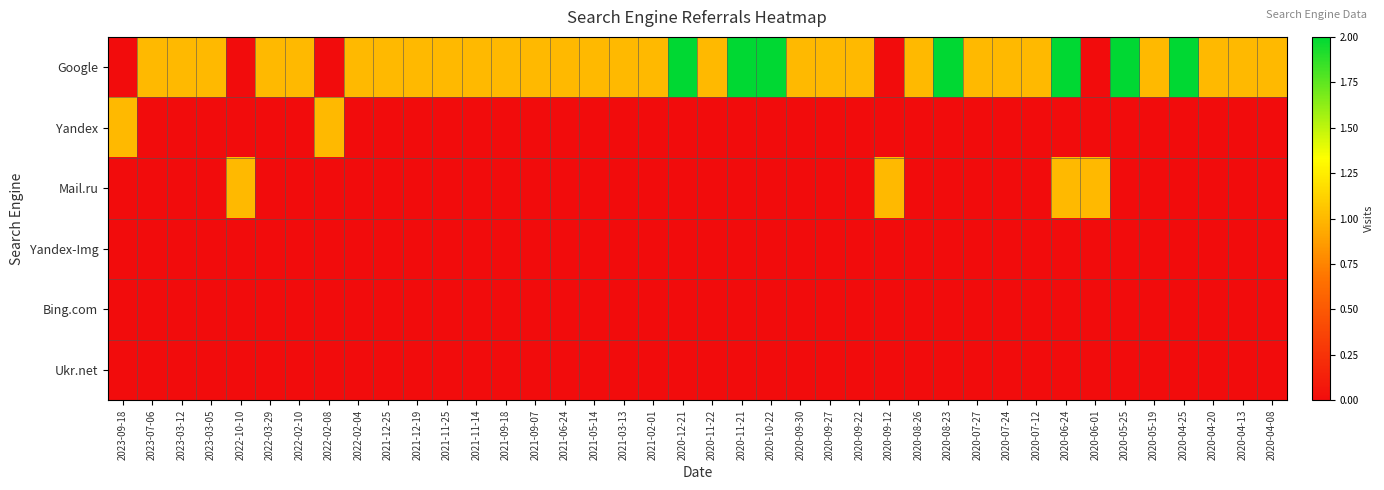

Reading left to right, list all the values displayed in this chart.

Google: 2023-09-18=0	2023-07-06=1	2023-03-12=1	2023-03-05=1	2022-10-10=0	2022-03-29=1	2022-02-10=1	2022-02-08=0	2022-02-04=1	2021-12-25=1	2021-12-19=1	2021-11-25=1	2021-11-14=1	2021-09-18=1	2021-09-07=1	2021-06-24=1	2021-05-14=1	2021-03-13=1	2021-02-01=1	2020-12-21=2	2020-11-22=1	2020-11-21=2	2020-10-22=2	2020-09-30=1	2020-09-27=1	2020-09-22=1	2020-09-12=0	2020-08-26=1	2020-08-23=2	2020-07-27=1	2020-07-24=1	2020-07-12=1	2020-06-24=2	2020-06-01=0	2020-05-25=2	2020-05-19=1	2020-04-25=2	2020-04-20=1	2020-04-13=1	2020-04-08=1
Yandex: 2023-09-18=1	2023-07-06=0	2023-03-12=0	2023-03-05=0	2022-10-10=0	2022-03-29=0	2022-02-10=0	2022-02-08=1	2022-02-04=0	2021-12-25=0	2021-12-19=0	2021-11-25=0	2021-11-14=0	2021-09-18=0	2021-09-07=0	2021-06-24=0	2021-05-14=0	2021-03-13=0	2021-02-01=0	2020-12-21=0	2020-11-22=0	2020-11-21=0	2020-10-22=0	2020-09-30=0	2020-09-27=0	2020-09-22=0	2020-09-12=0	2020-08-26=0	2020-08-23=0	2020-07-27=0	2020-07-24=0	2020-07-12=0	2020-06-24=0	2020-06-01=0	2020-05-25=0	2020-05-19=0	2020-04-25=0	2020-04-20=0	2020-04-13=0	2020-04-08=0
Mail.ru: 2023-09-18=0	2023-07-06=0	2023-03-12=0	2023-03-05=0	2022-10-10=1	2022-03-29=0	2022-02-10=0	2022-02-08=0	2022-02-04=0	2021-12-25=0	2021-12-19=0	2021-11-25=0	2021-11-14=0	2021-09-18=0	2021-09-07=0	2021-06-24=0	2021-05-14=0	2021-03-13=0	2021-02-01=0	2020-12-21=0	2020-11-22=0	2020-11-21=0	2020-10-22=0	2020-09-30=0	2020-09-27=0	2020-09-22=0	2020-09-12=1	2020-08-26=0	2020-08-23=0	2020-07-27=0	2020-07-24=0	2020-07-12=0	2020-06-24=1	2020-06-01=1	2020-05-25=0	2020-05-19=0	2020-04-25=0	2020-04-20=0	2020-04-13=0	2020-04-08=0
Yandex-Img: 2023-09-18=0	2023-07-06=0	2023-03-12=0	2023-03-05=0	2022-10-10=0	2022-03-29=0	2022-02-10=0	2022-02-08=0	2022-02-04=0	2021-12-25=0	2021-12-19=0	2021-11-25=0	2021-11-14=0	2021-09-18=0	2021-09-07=0	2021-06-24=0	2021-05-14=0	2021-03-13=0	2021-02-01=0	2020-12-21=0	2020-11-22=0	2020-11-21=0	2020-10-22=0	2020-09-30=0	2020-09-27=0	2020-09-22=0	2020-09-12=0	2020-08-26=0	2020-08-23=0	2020-07-27=0	2020-07-24=0	2020-07-12=0	2020-06-24=0	2020-06-01=0	2020-05-25=0	2020-05-19=0	2020-04-25=0	2020-04-20=0	2020-04-13=0	2020-04-08=0
Bing.com: 2023-09-18=0	2023-07-06=0	2023-03-12=0	2023-03-05=0	2022-10-10=0	2022-03-29=0	2022-02-10=0	2022-02-08=0	2022-02-04=0	2021-12-25=0	2021-12-19=0	2021-11-25=0	2021-11-14=0	2021-09-18=0	2021-09-07=0	2021-06-24=0	2021-05-14=0	2021-03-13=0	2021-02-01=0	2020-12-21=0	2020-11-22=0	2020-11-21=0	2020-10-22=0	2020-09-30=0	2020-09-27=0	2020-09-22=0	2020-09-12=0	2020-08-26=0	2020-08-23=0	2020-07-27=0	2020-07-24=0	2020-07-12=0	2020-06-24=0	2020-06-01=0	2020-05-25=0	2020-05-19=0	2020-04-25=0	2020-04-20=0	2020-04-13=0	2020-04-08=0
Ukr.net: 2023-09-18=0	2023-07-06=0	2023-03-12=0	2023-03-05=0	2022-10-10=0	2022-03-29=0	2022-02-10=0	2022-02-08=0	2022-02-04=0	2021-12-25=0	2021-12-19=0	2021-11-25=0	2021-11-14=0	2021-09-18=0	2021-09-07=0	2021-06-24=0	2021-05-14=0	2021-03-13=0	2021-02-01=0	2020-12-21=0	2020-11-22=0	2020-11-21=0	2020-10-22=0	2020-09-30=0	2020-09-27=0	2020-09-22=0	2020-09-12=0	2020-08-26=0	2020-08-23=0	2020-07-27=0	2020-07-24=0	2020-07-12=0	2020-06-24=0	2020-06-01=0	2020-05-25=0	2020-05-19=0	2020-04-25=0	2020-04-20=0	2020-04-13=0	2020-04-08=0